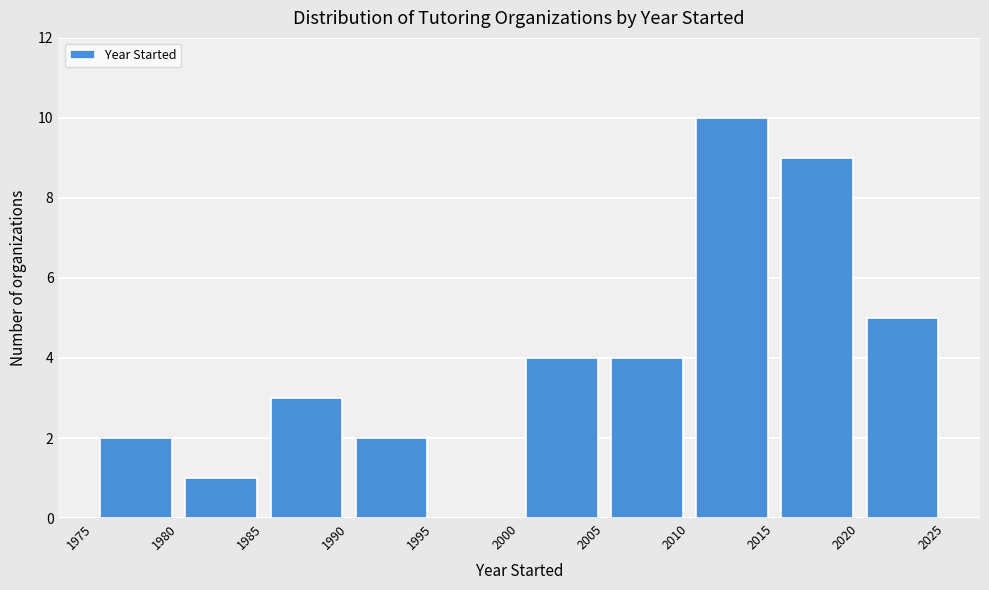

Over which range of the x-axis is the bar tallest?

2010 to 2015